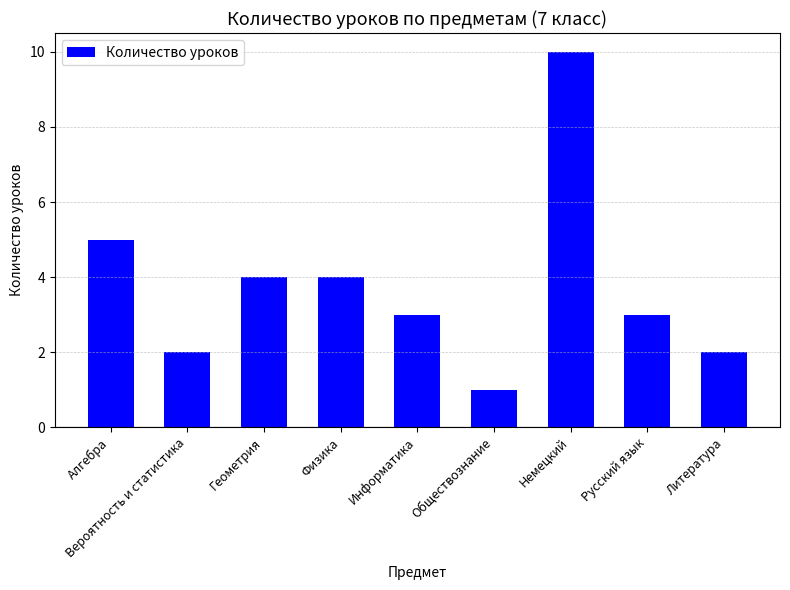

The chart shows a value of 3 at Русский язык. True or false?

True